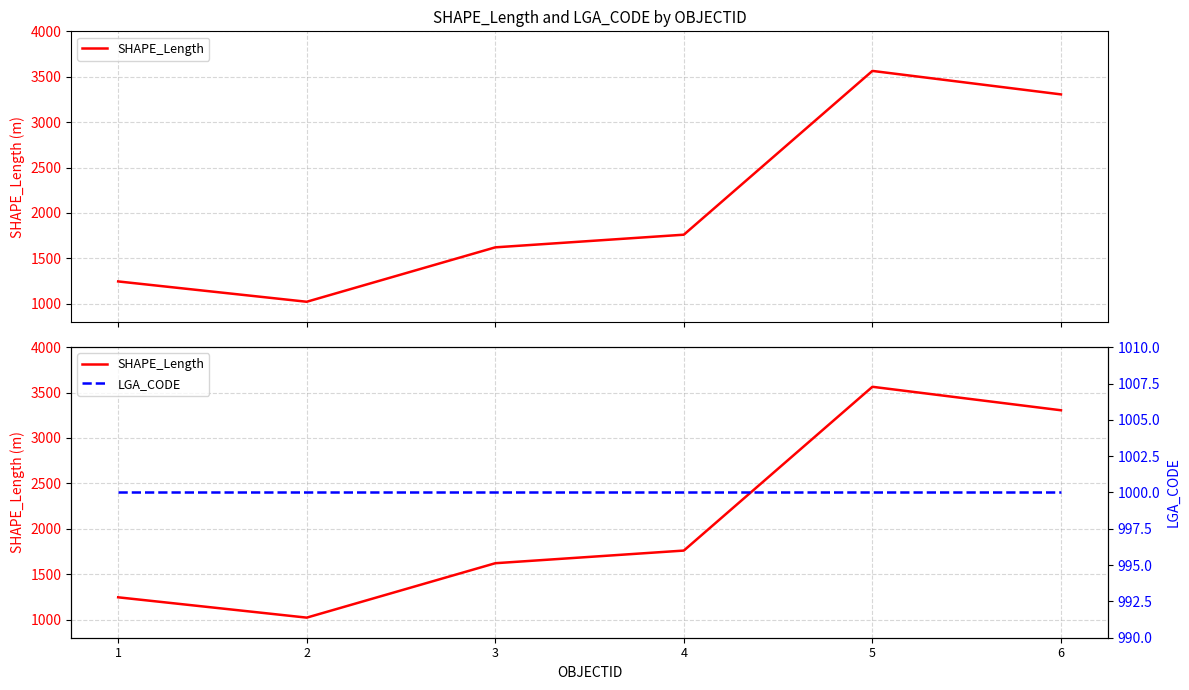

What is the spread (max minus min) of values at 6?

2305.4